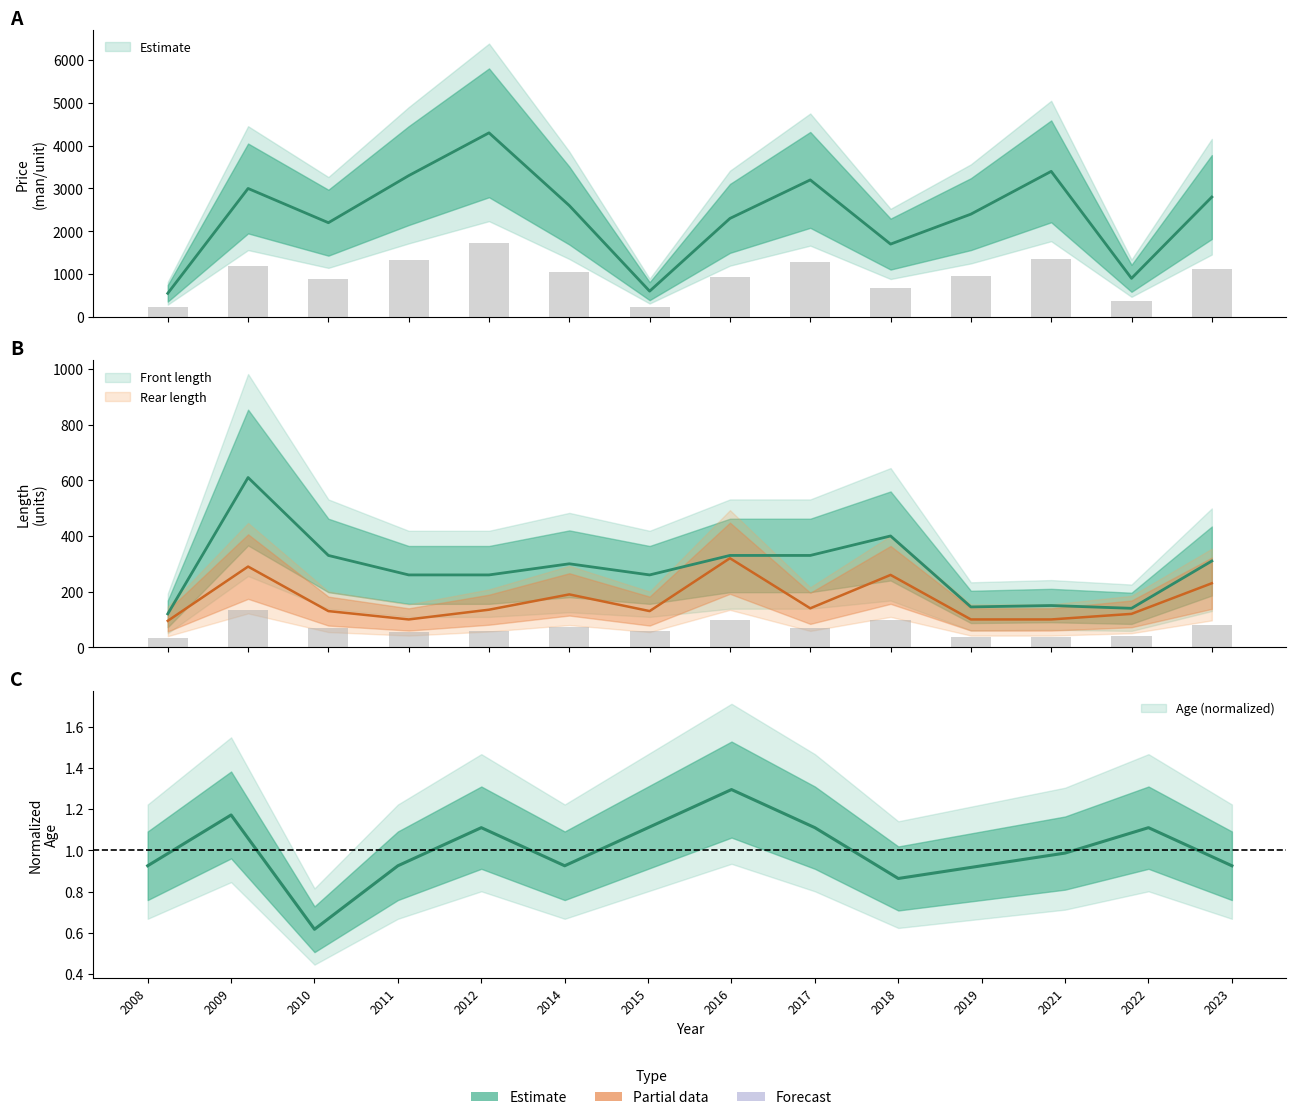

List the series in order of their peak value, lowest first.

Age (N), Rear length (u), Front length (u), Price (man/unit)